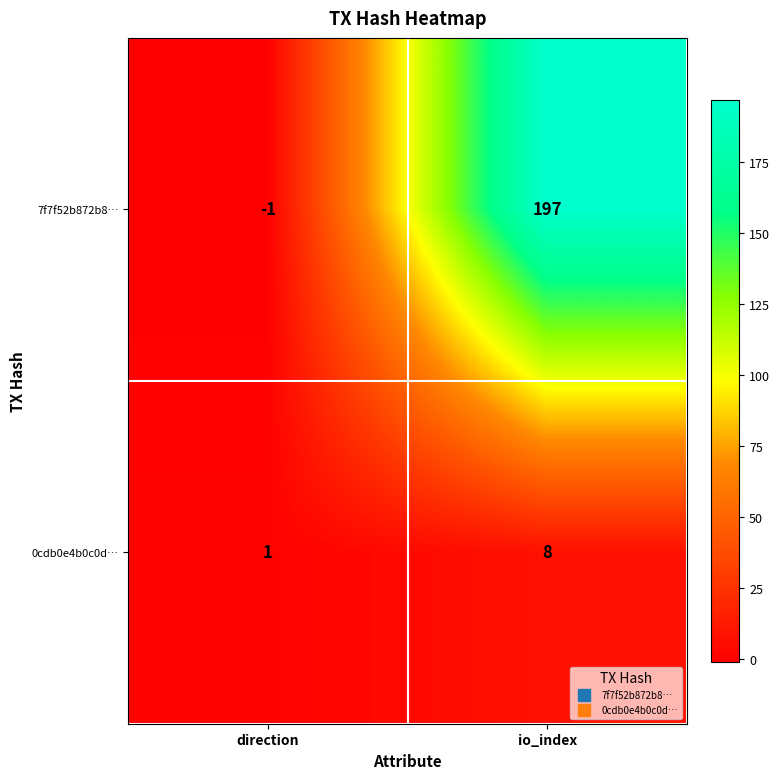

Reading right to left, extract all data points from this chart.

7f7f52b872b8…: io_index=197	direction=-1
0cdb0e4b0c0d…: io_index=8	direction=1